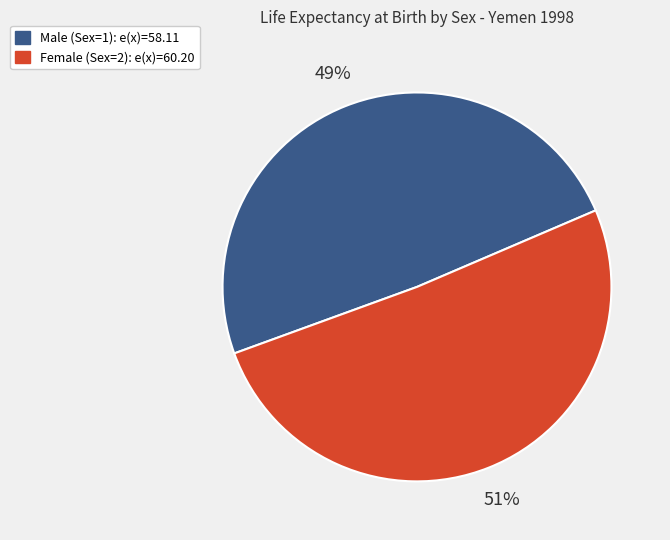

Is the sum of Male (Sex=1): e(x)=58.11 and Female (Sex=2): e(x)=60.20 greater than half?

Yes